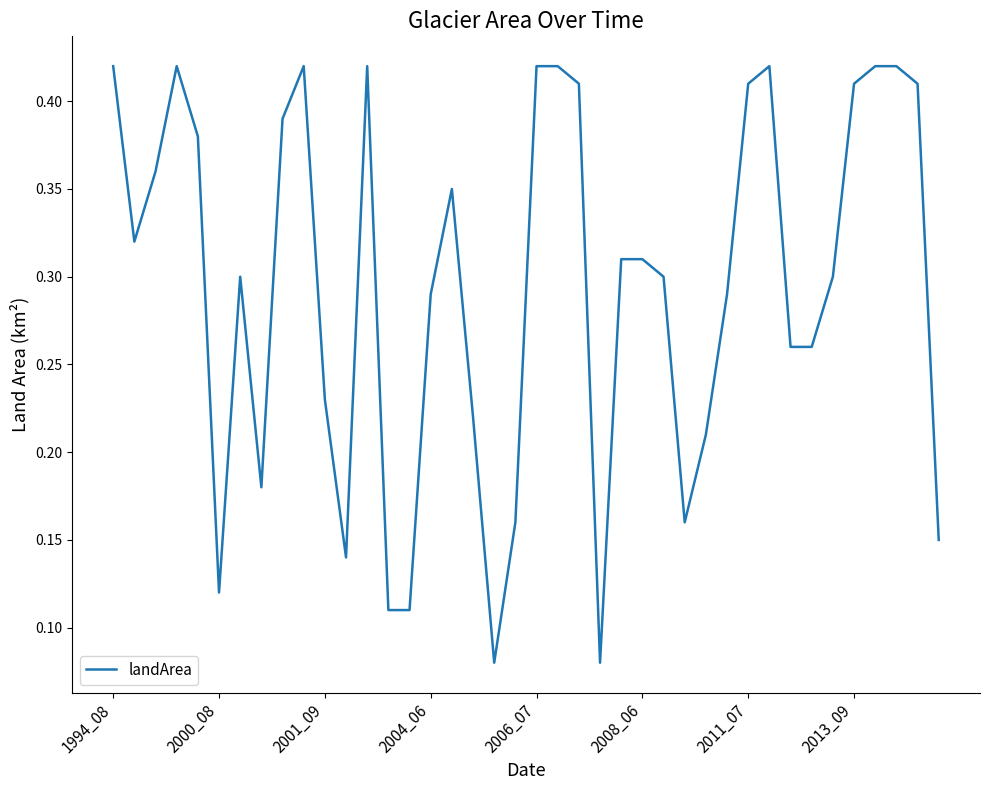

How many lines are shown in the chart?

1